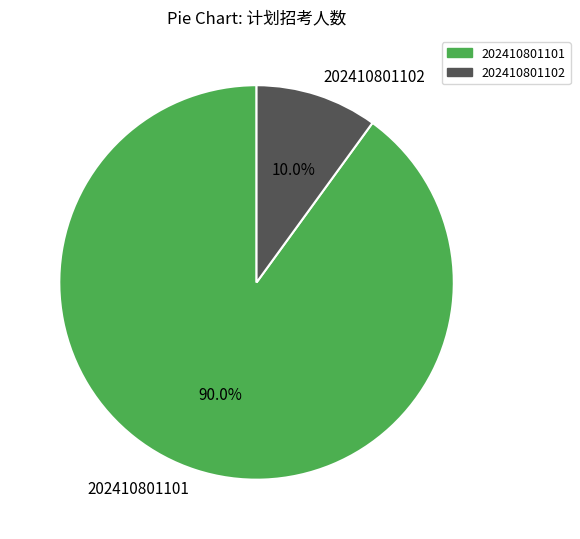

Which has a higher value, 202410801101 or 202410801102?

202410801101